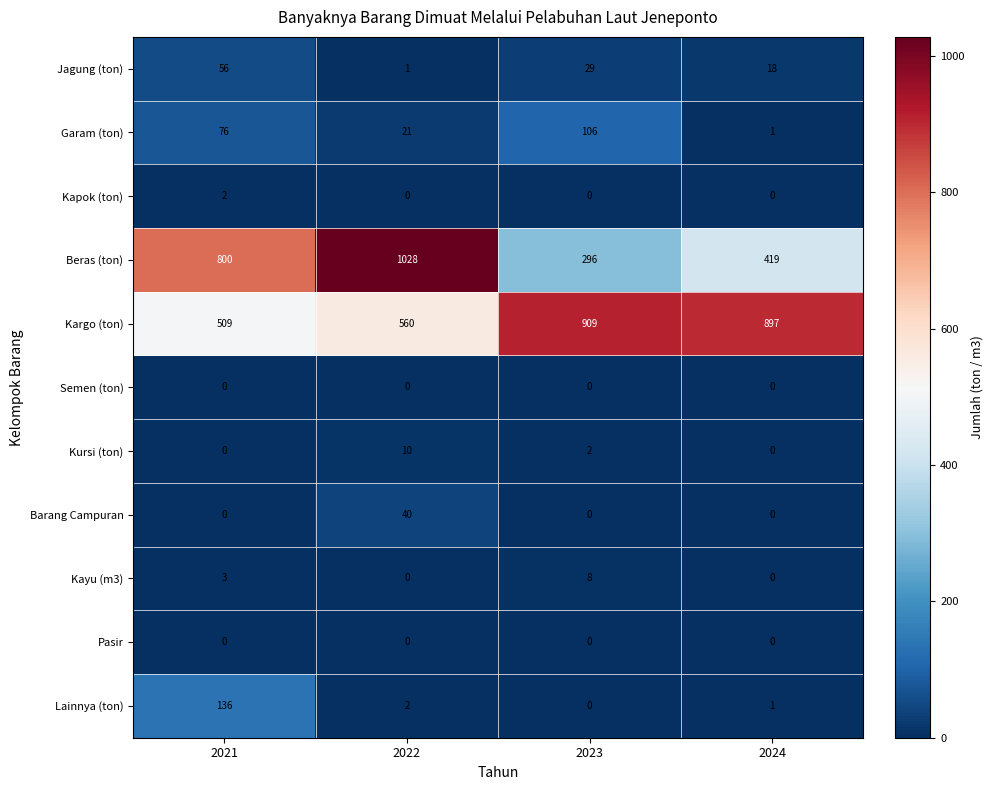

What is the difference between the highest and lowest values at 2022?

1028